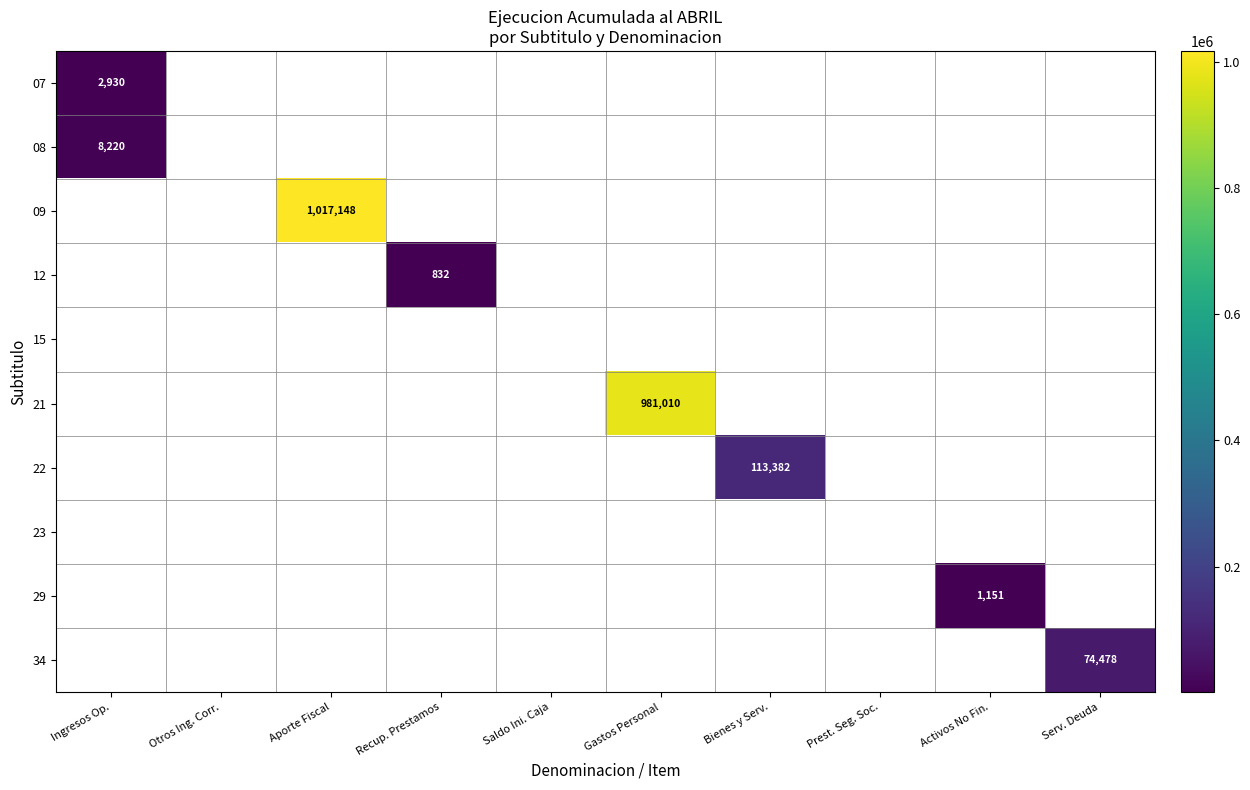

Is it true that 21 equals 981010 at Gastos Personal?

True